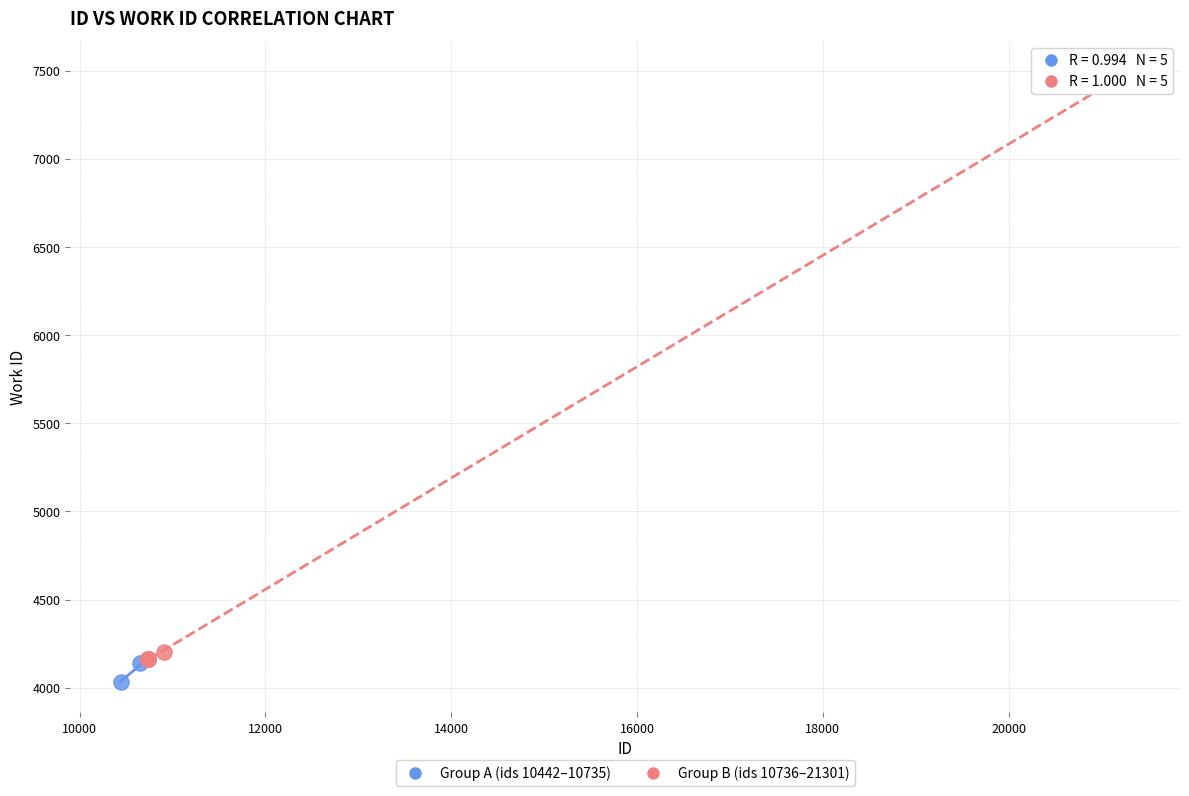

Which series contains the highest Y value?

Group B (ids 10736–21301)